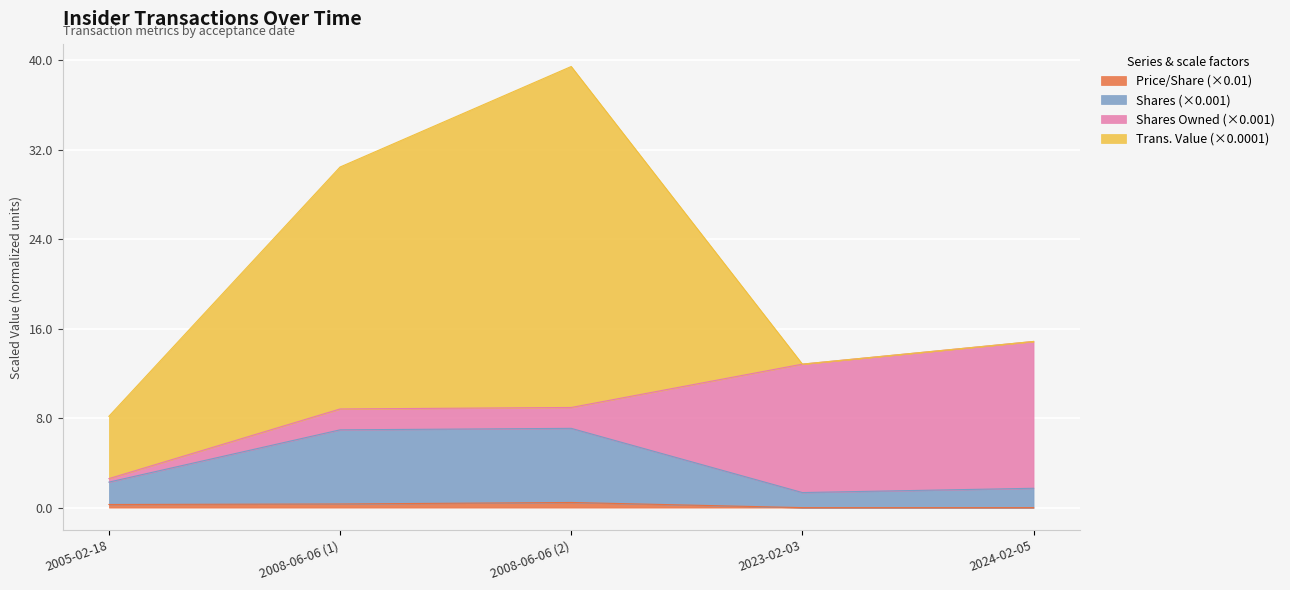

How many lines are shown in the chart?

4